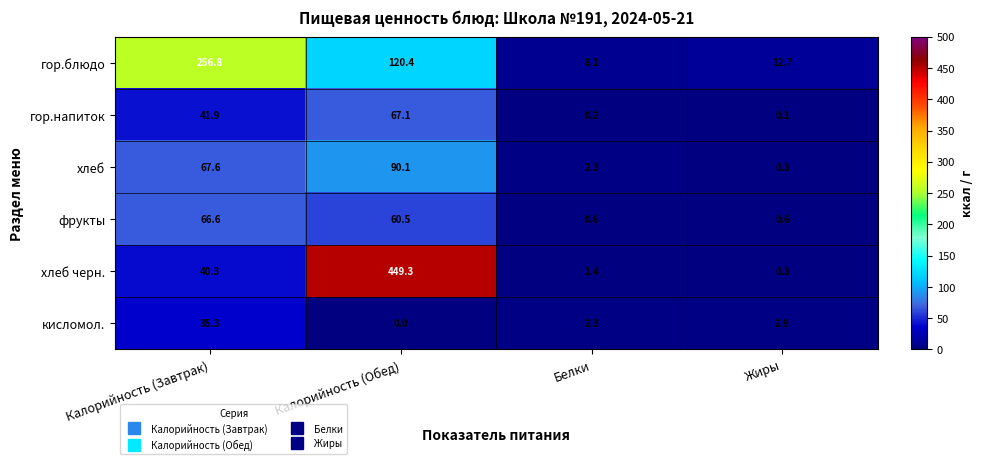

True or false: фрукты has a value of 66.6 at Калорийность (Завтрак).

True